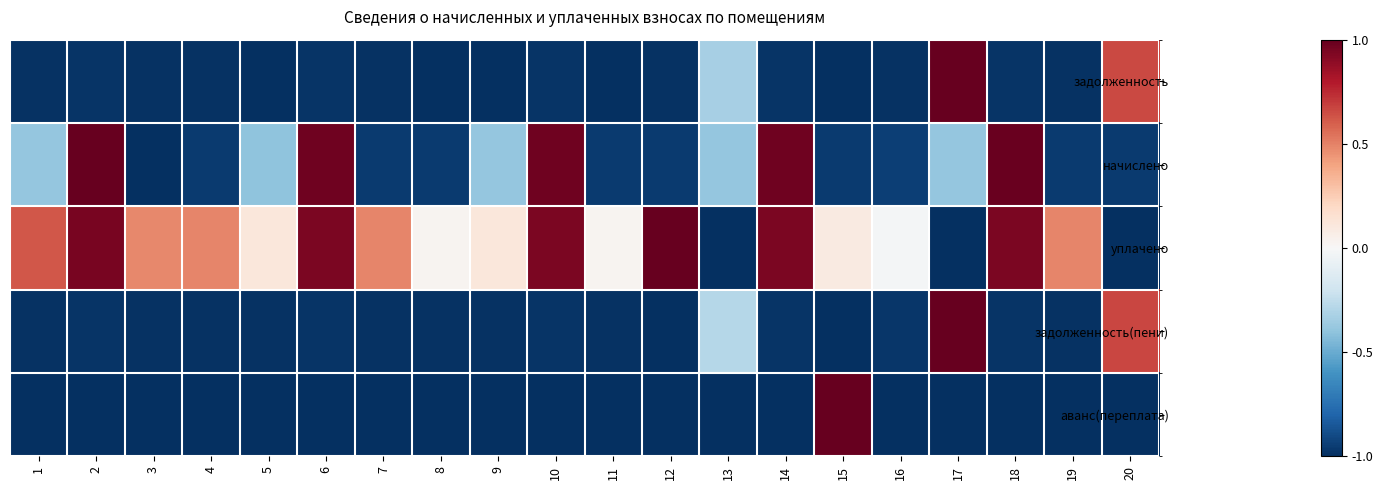

Rank the series by their maximum value, from lowest to highest.

задолженность, начислено, уплачено, задолженность(пени), аванс(переплата)